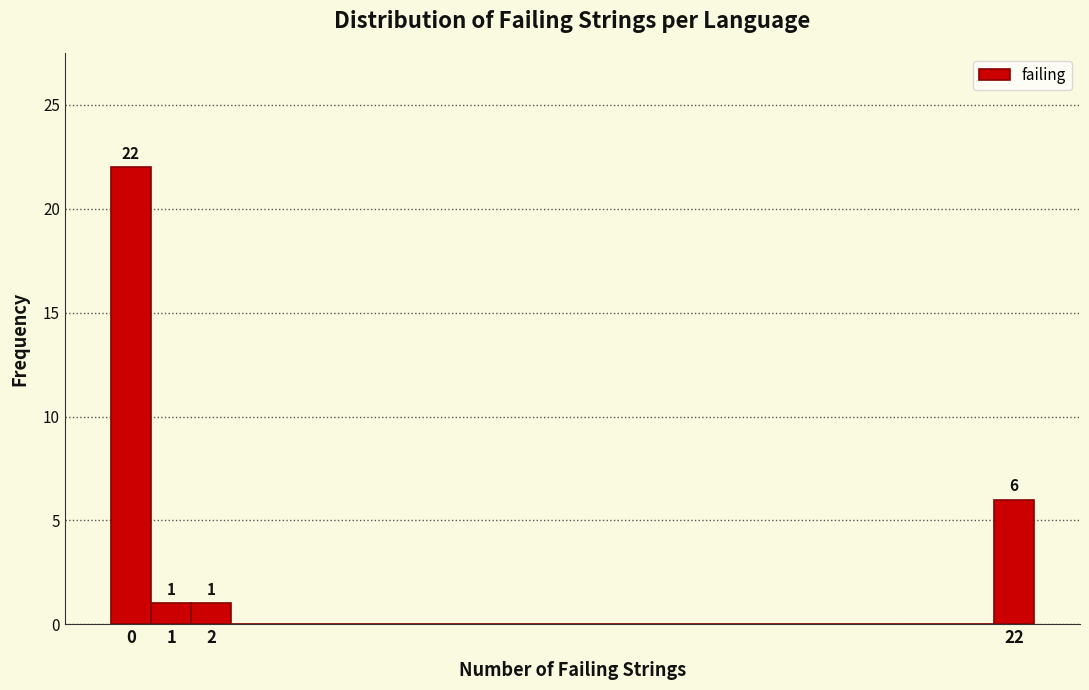

Which range on the x-axis has the tallest bar?

-0.5 to 0.5